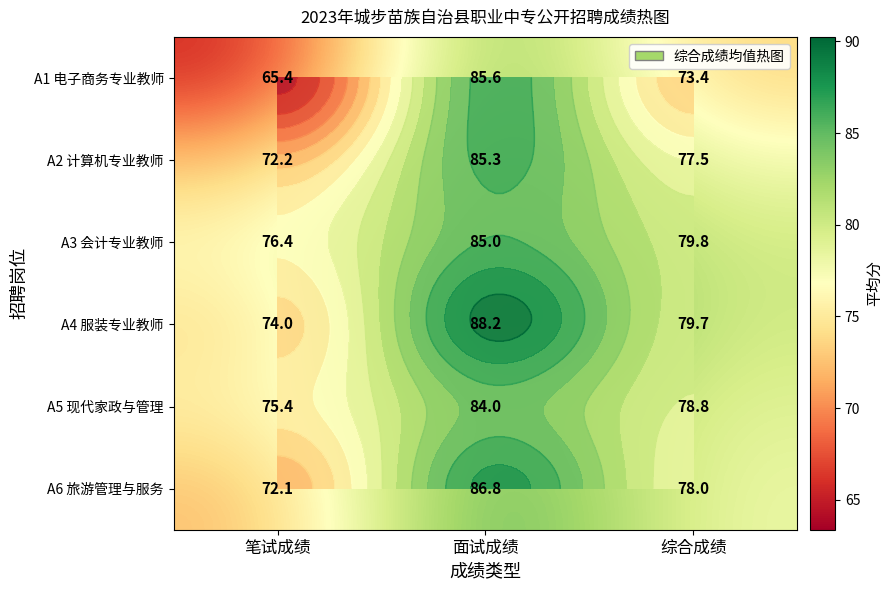

Rank the series at 笔试成绩 from lowest to highest value.

A1 电子商务专业教师, A6 旅游管理与服务, A2 计算机专业教师, A4 服装专业教师, A5 现代家政与管理, A3 会计专业教师